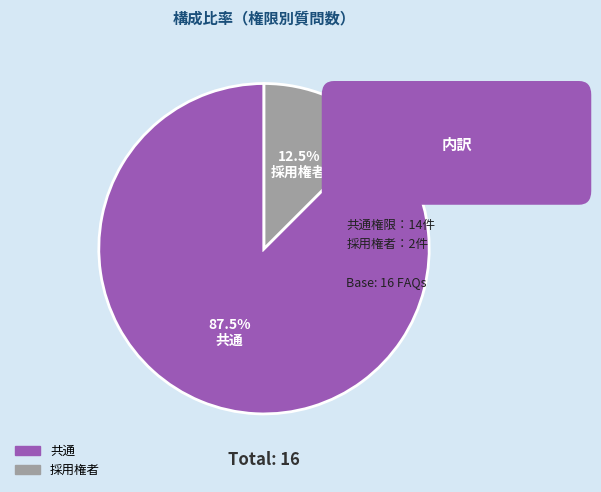

How many slices are in this pie chart?

2